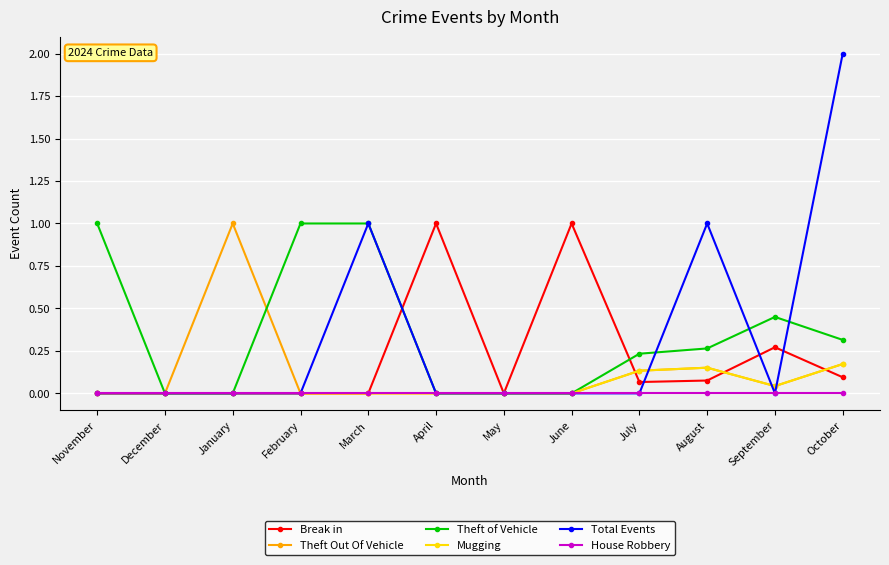

How many Theft of Vehicle values are between 0 and 1?

12